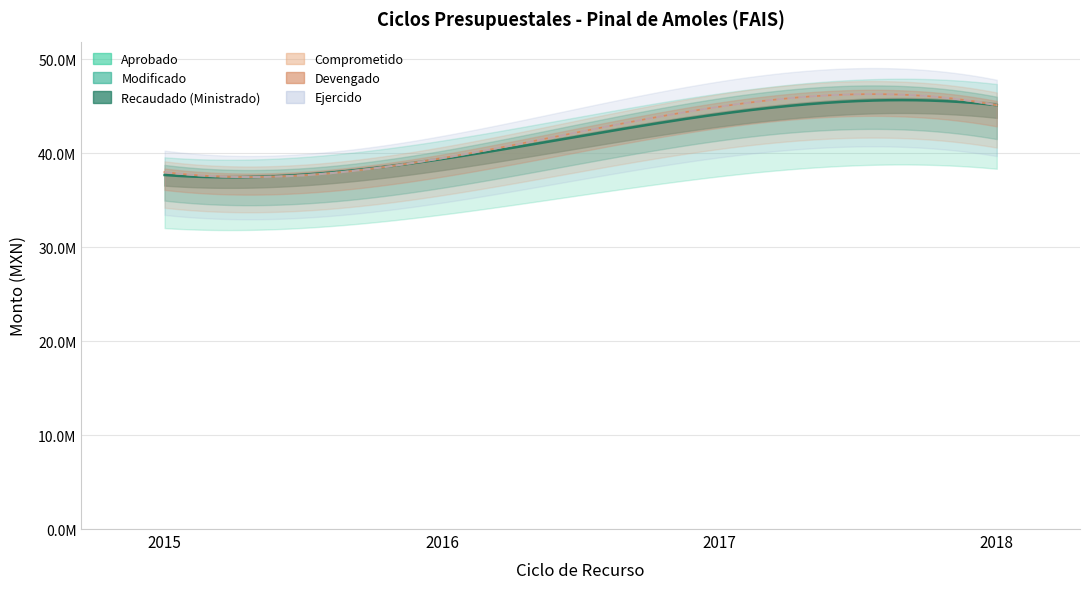

Does the chart display data point markers on the line(s)?

No